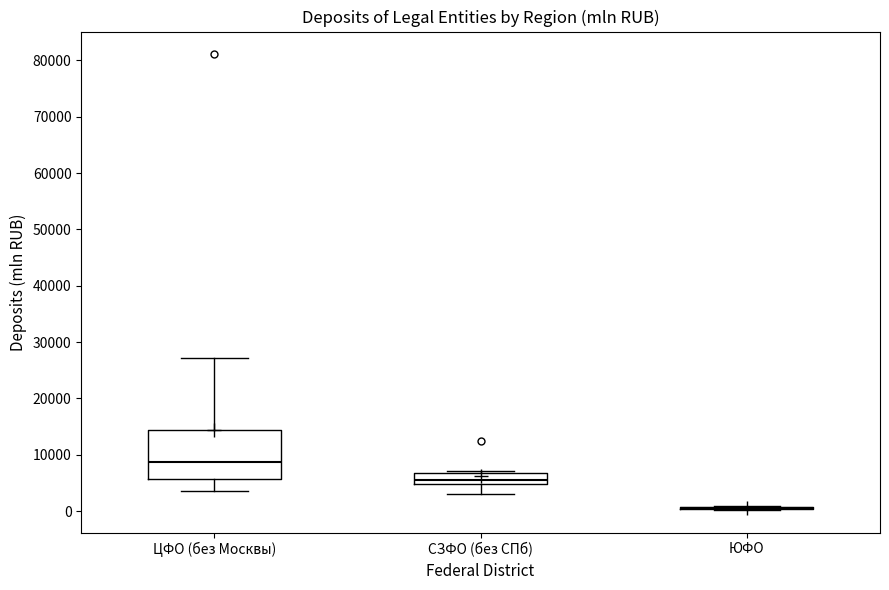

Comparing the boxes themselves (not the whiskers), which one is the tallest?

ЦФО (без Москвы)